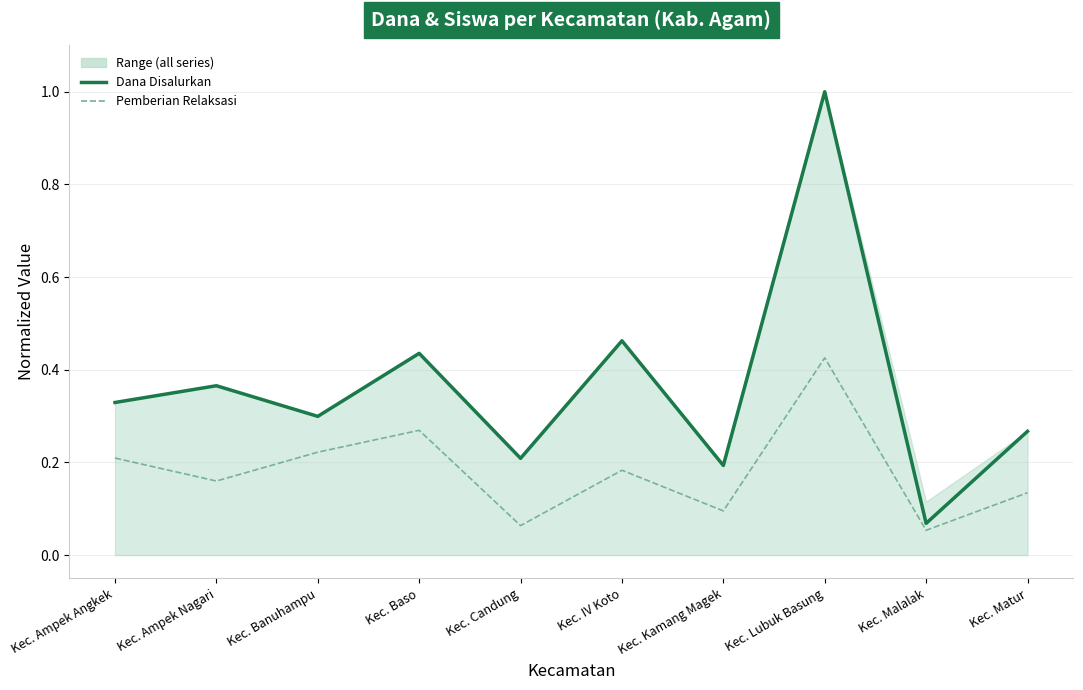

True or false: Dana Disalurkan has a value of 0.2 at Kec. Candung.

True